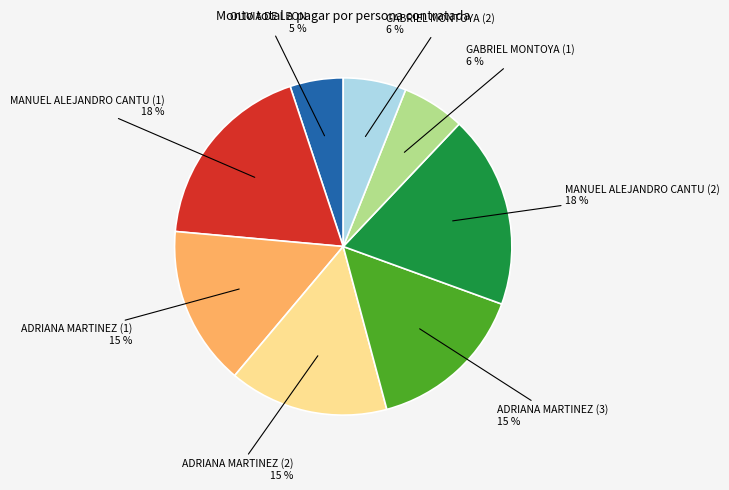

Is there any slice that represents more than half of the pie?

No